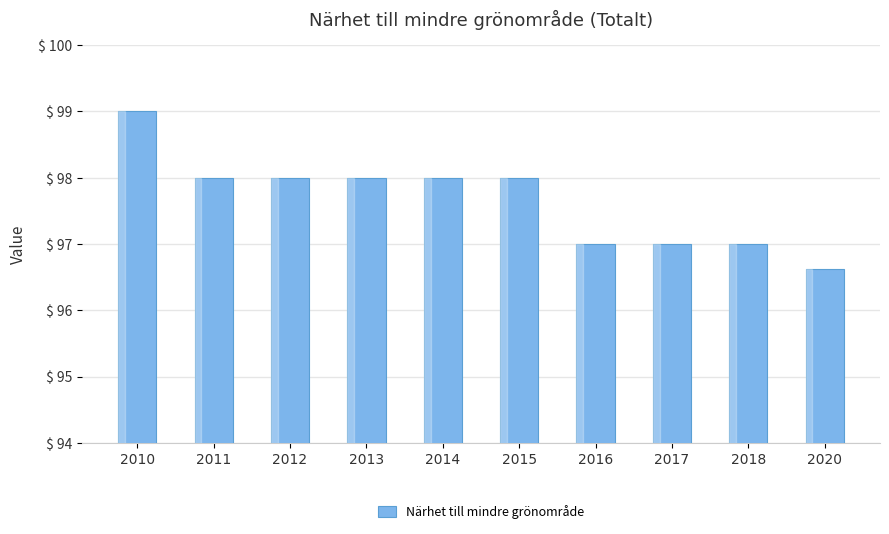

What is the value of the 5th bar from the left?

98.0